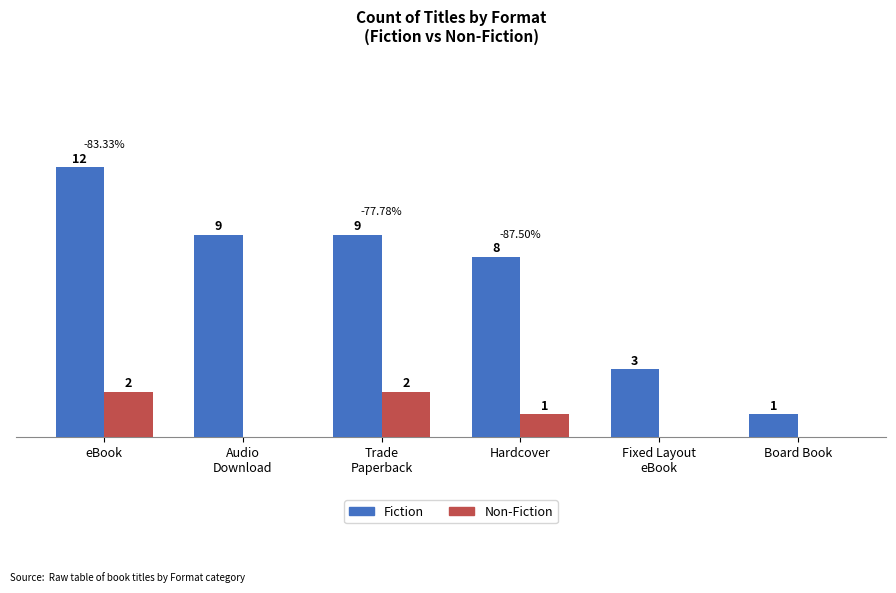

At which category is the sum across all series the highest?

eBook